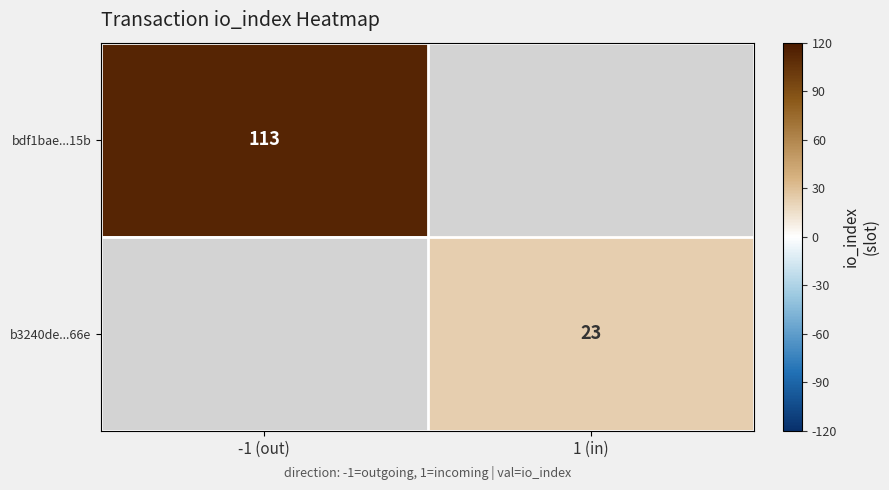

The b3240de...66e series shows 12.9 at 1 (in). True or false?

False